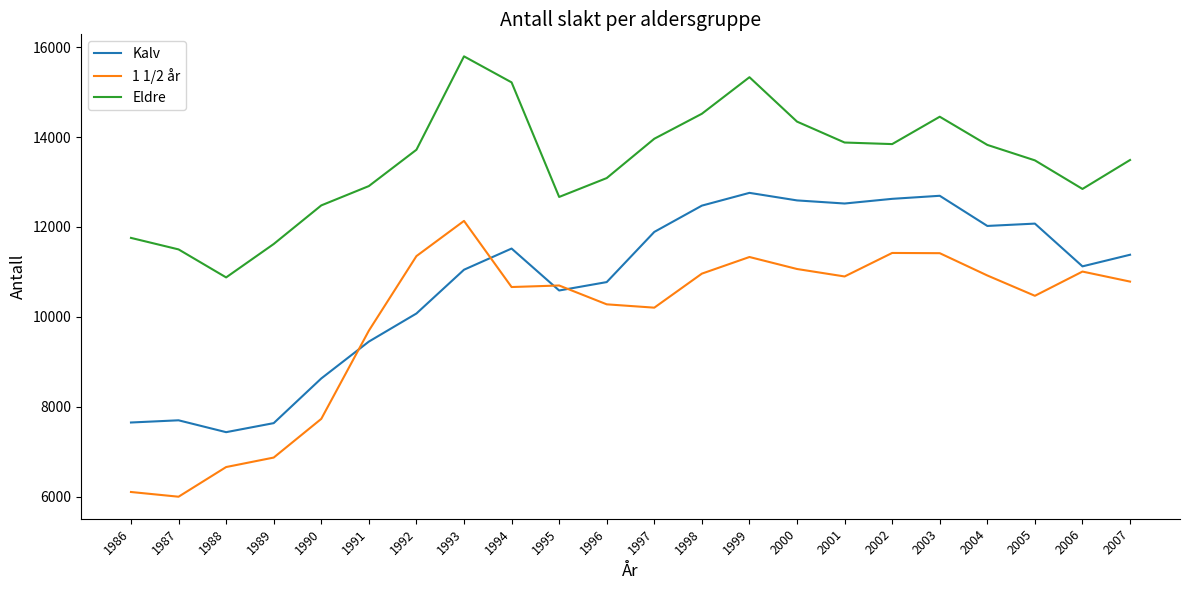

Rank the series by their maximum value, from lowest to highest.

1 1/2 år, Kalv, Eldre